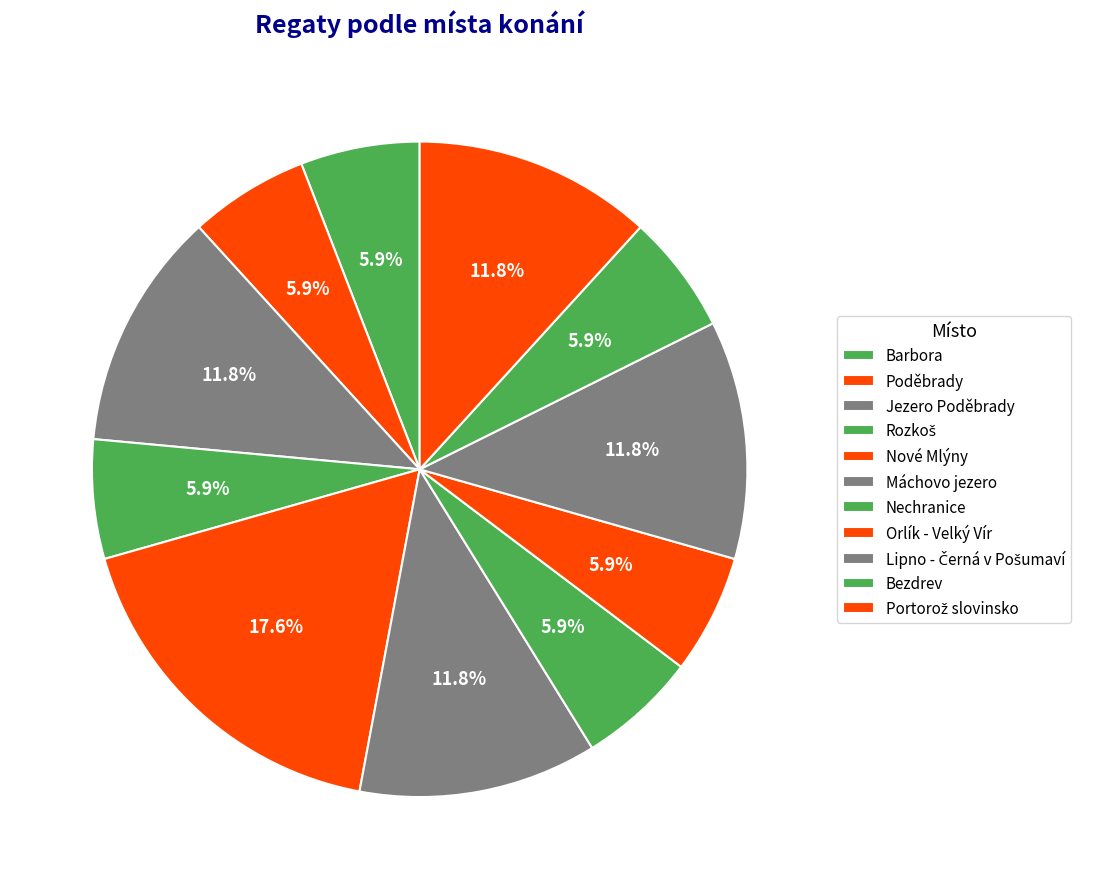

To the nearest percent, what percentage of the pie is Bezdrev?

6%